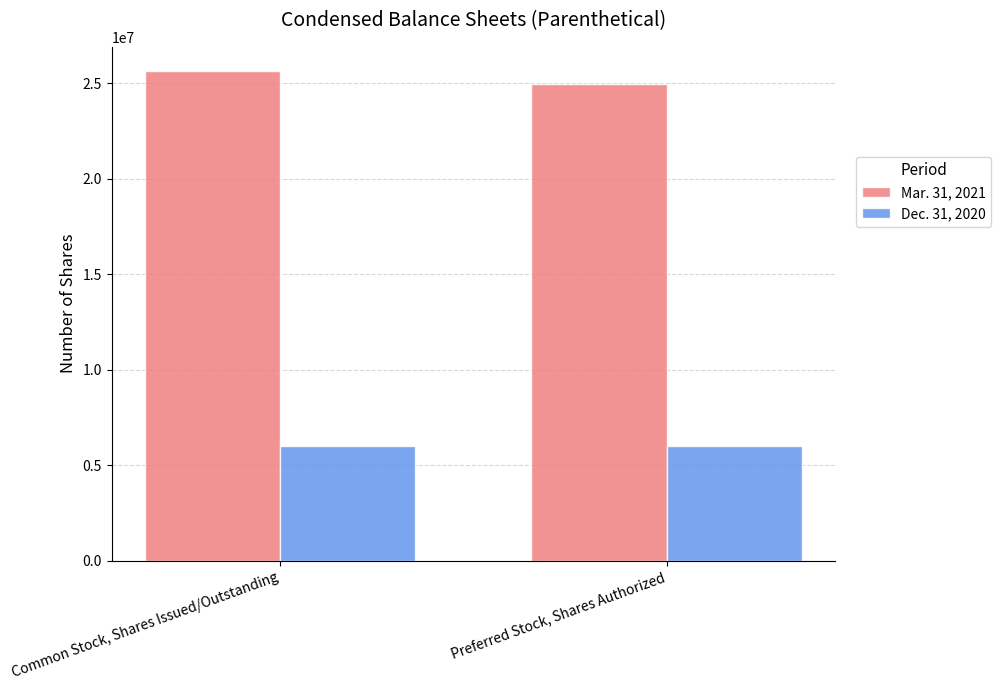

What is the maximum value shown in the chart?

25623577